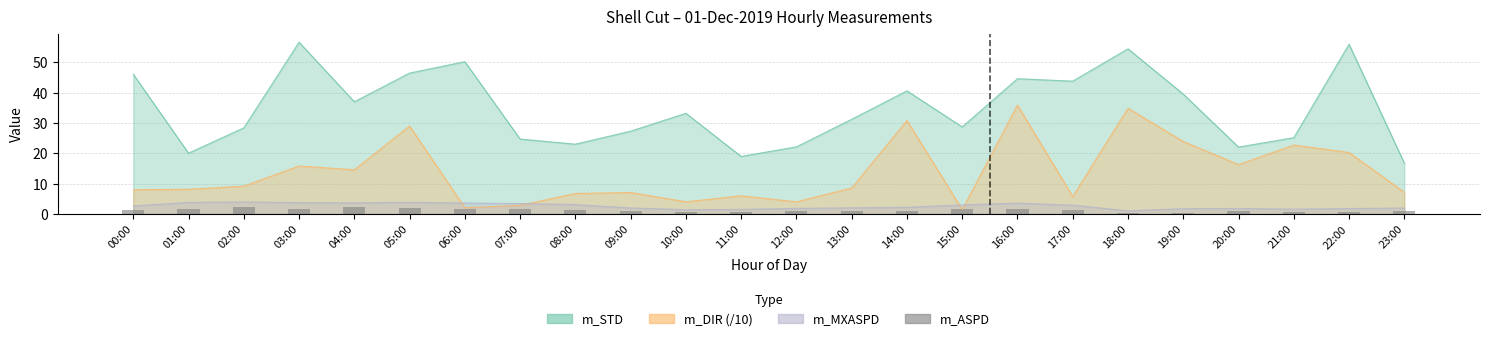

True or false: the data shows 0.7 at 22:00.

True